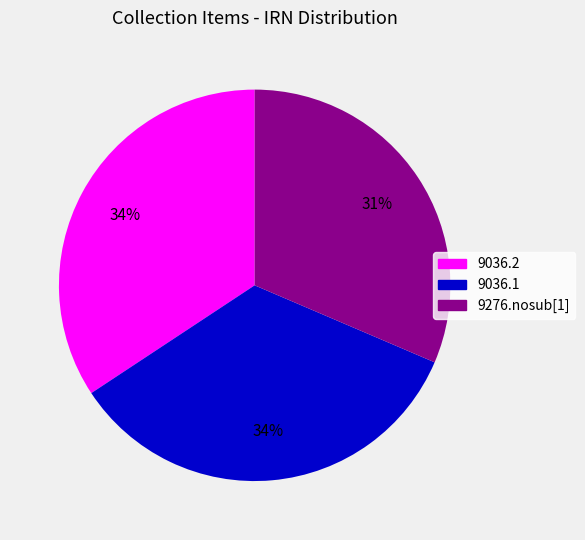

What is the smallest slice in the pie chart?

9276.nosub[1]